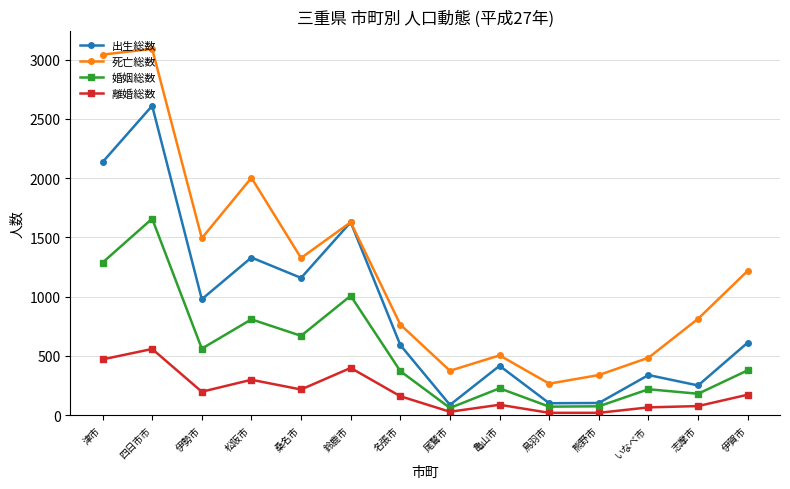

At which category is the sum across all series the highest?

四日市市